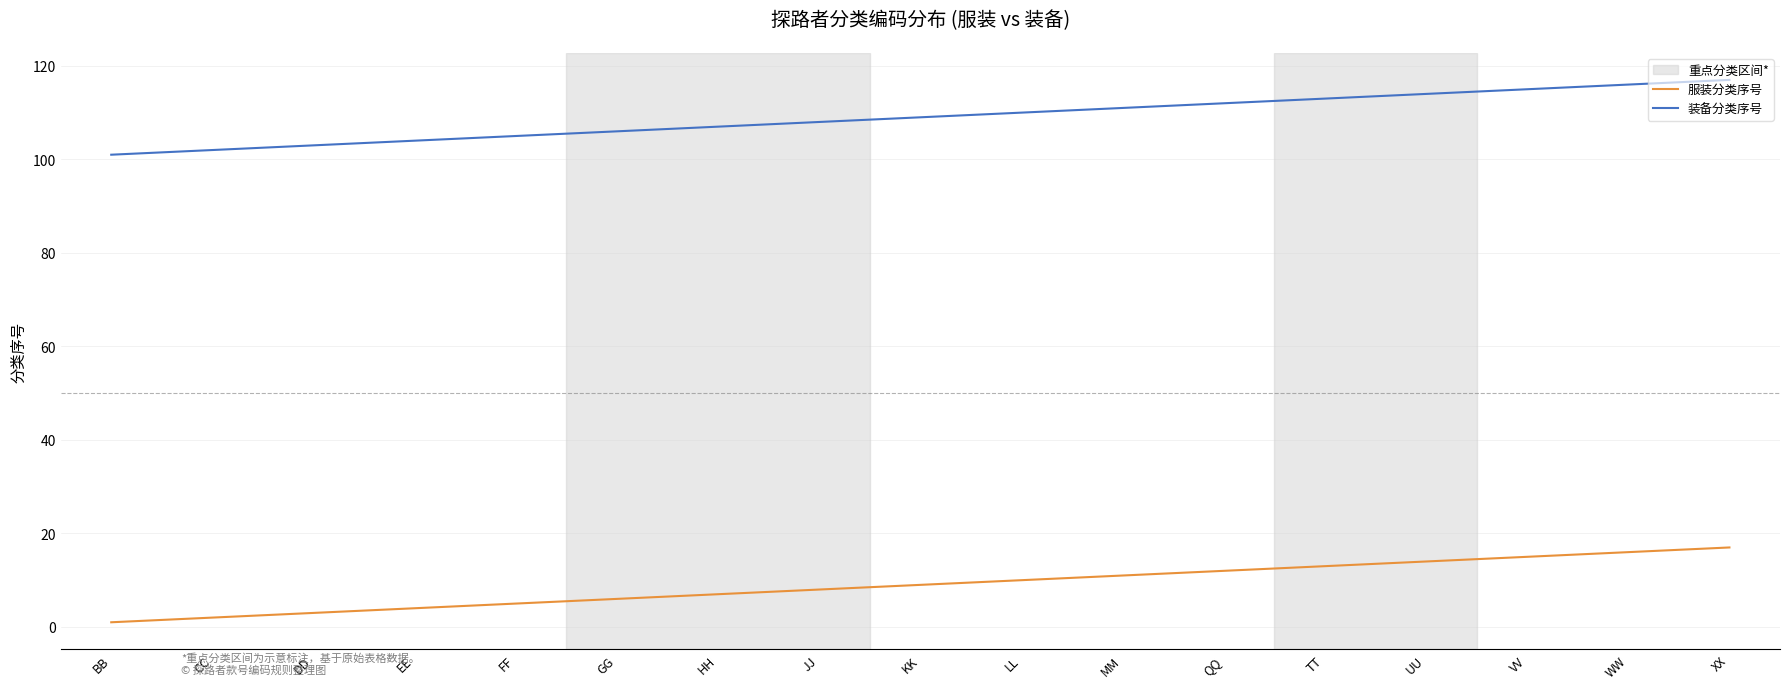

List the series in order of their overall mean, highest first.

装备分类序号, 服装分类序号